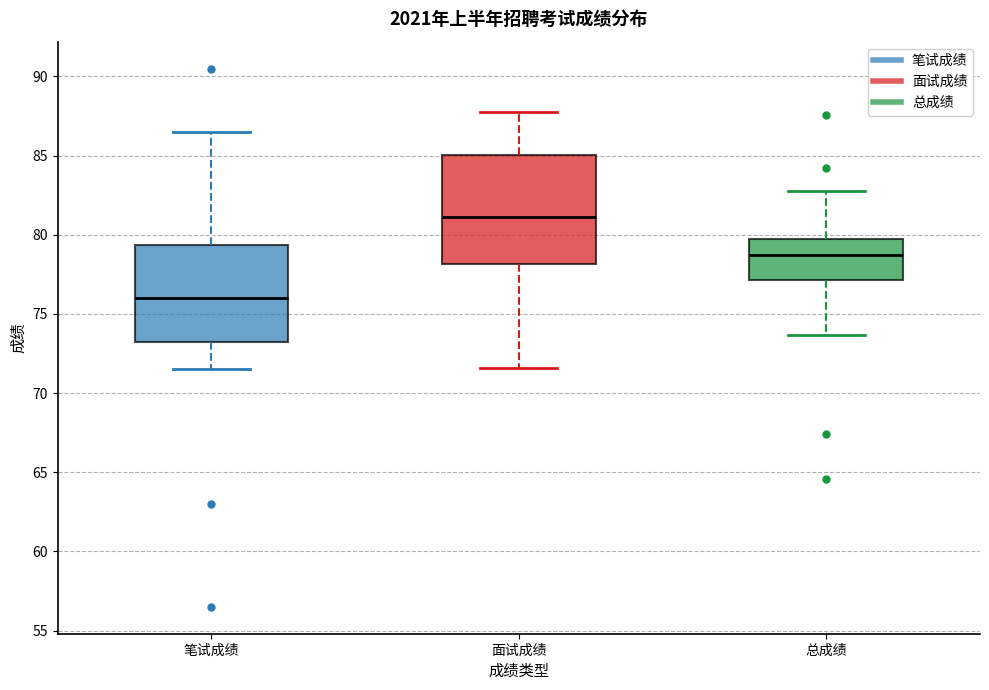

Where is the upper edge of the box for 总成绩 on the y-axis? The values are not printed on the chart, so give them approximately, as read against the axis.

79.5